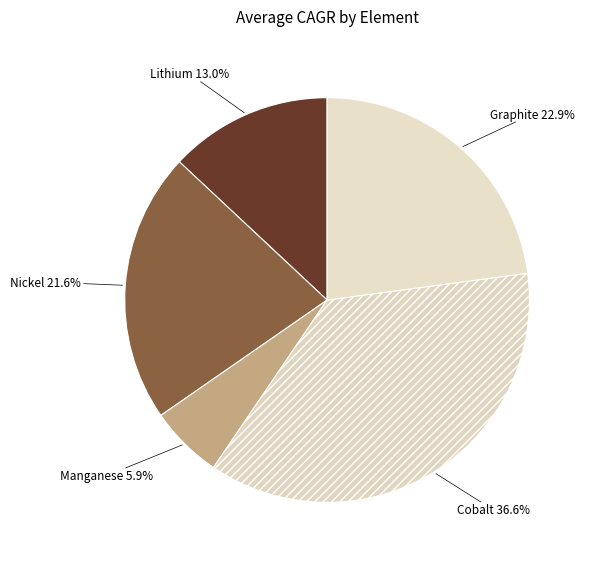

How many slices are in this pie chart?

5